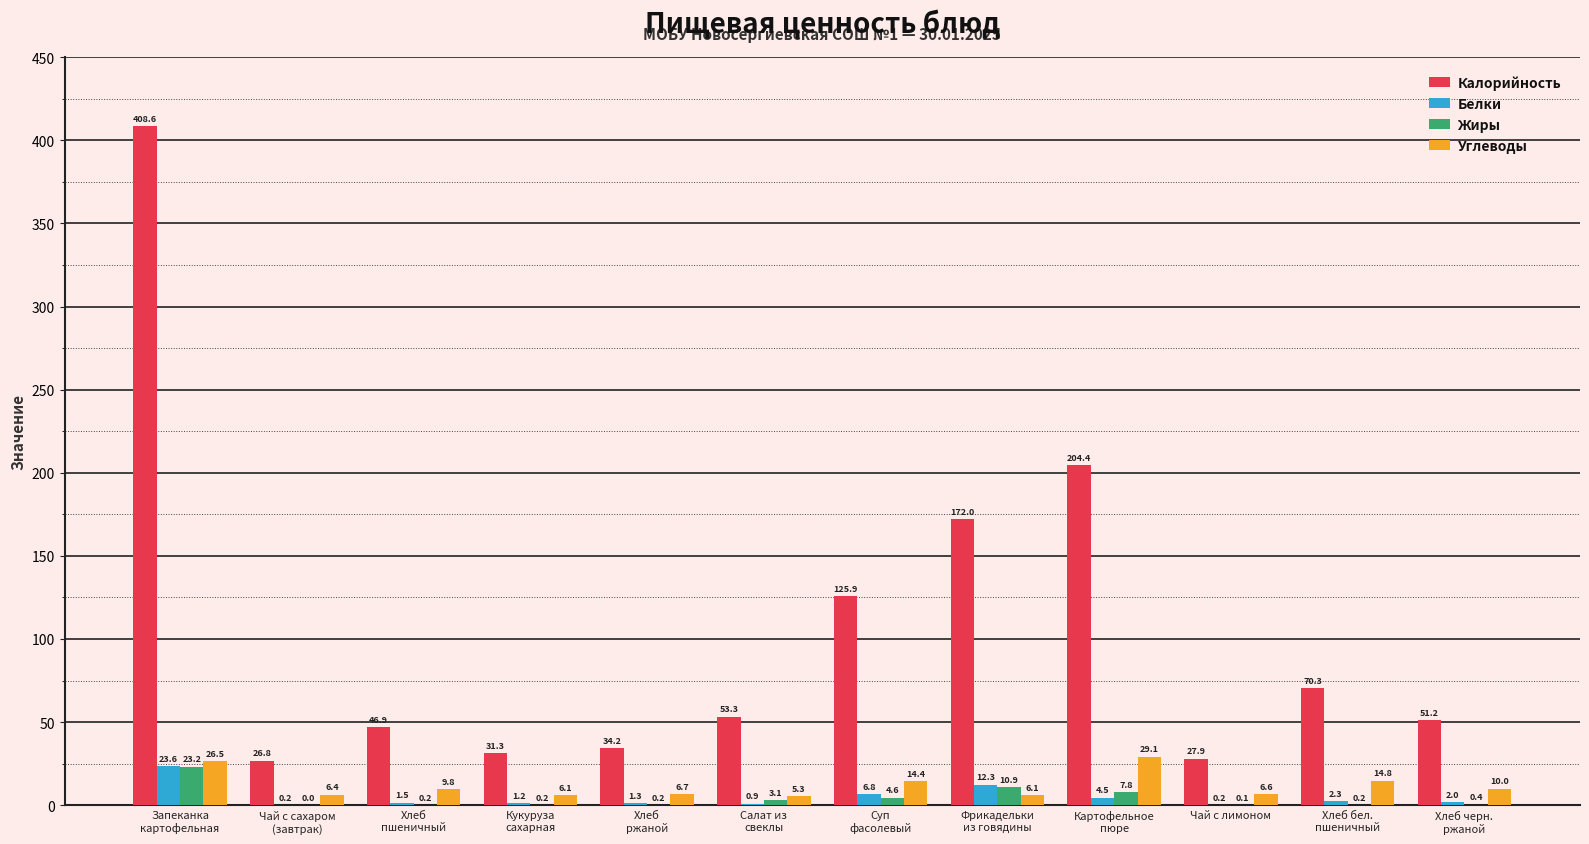

What is the maximum value shown in the chart?

408.6